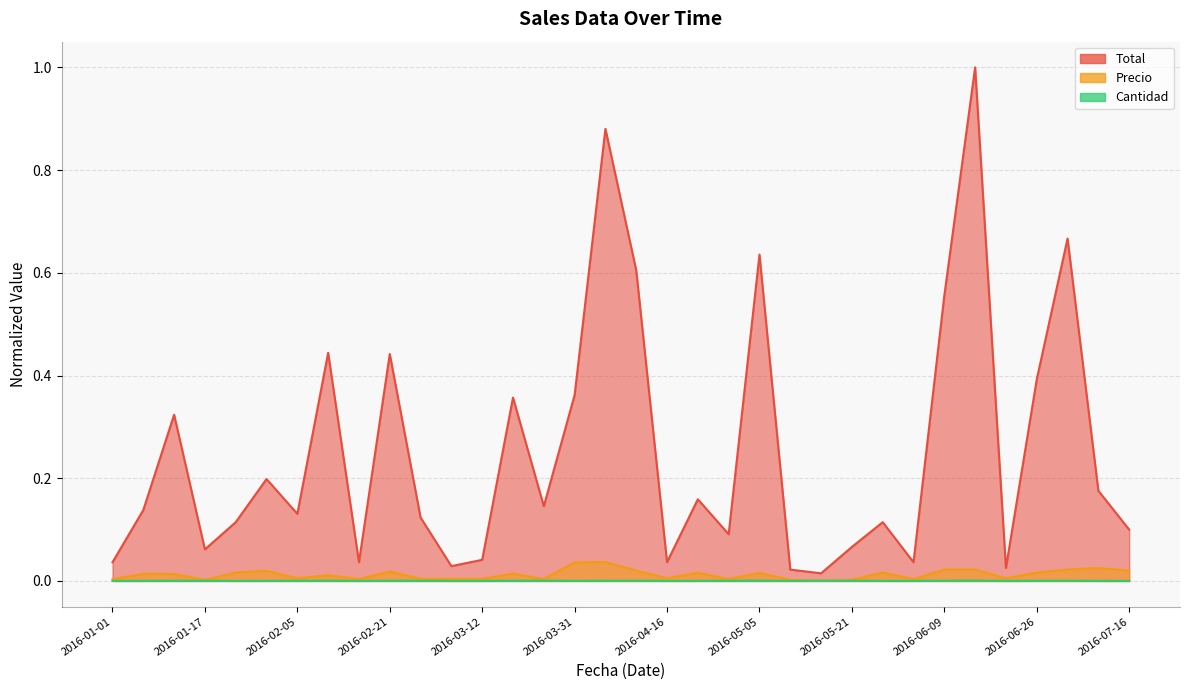

Which series has the widest spread of values?

Total